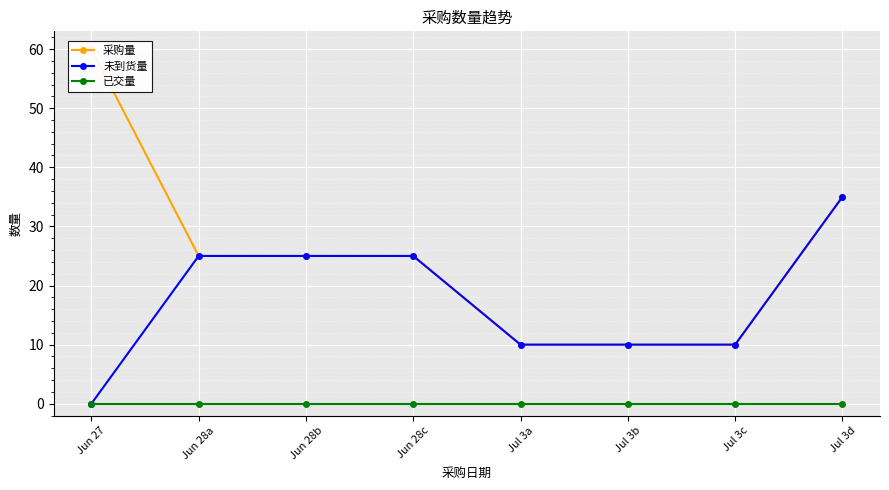

True or false: 采购量 has a value of 13 at Jul 3a.

False